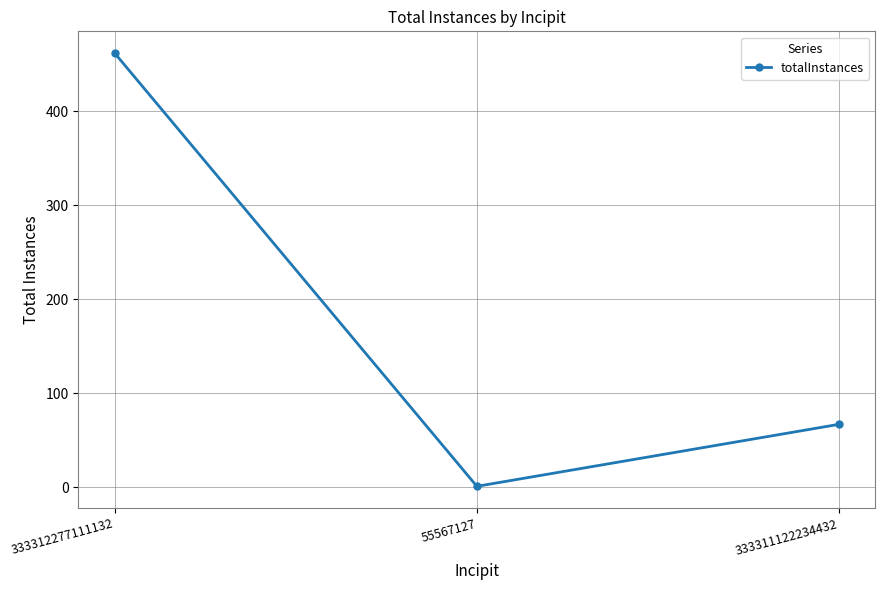

The chart shows a value of 1 at 55567127. True or false?

True